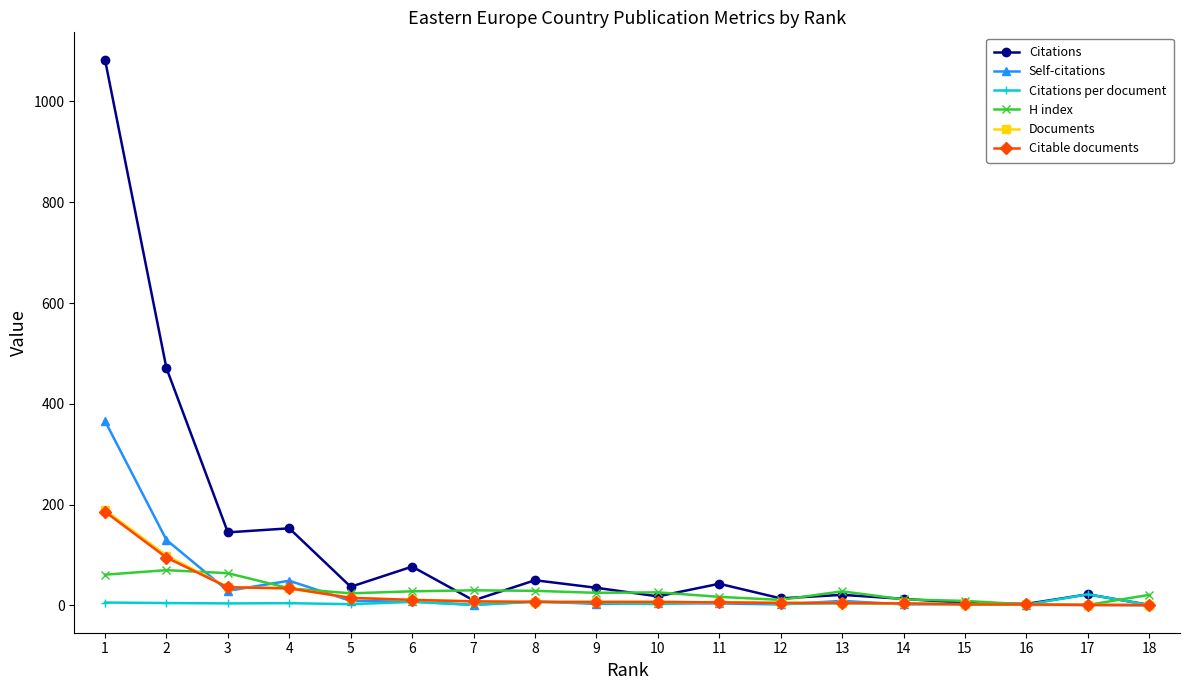

Which series changed the most between 4 and 15?

Citations